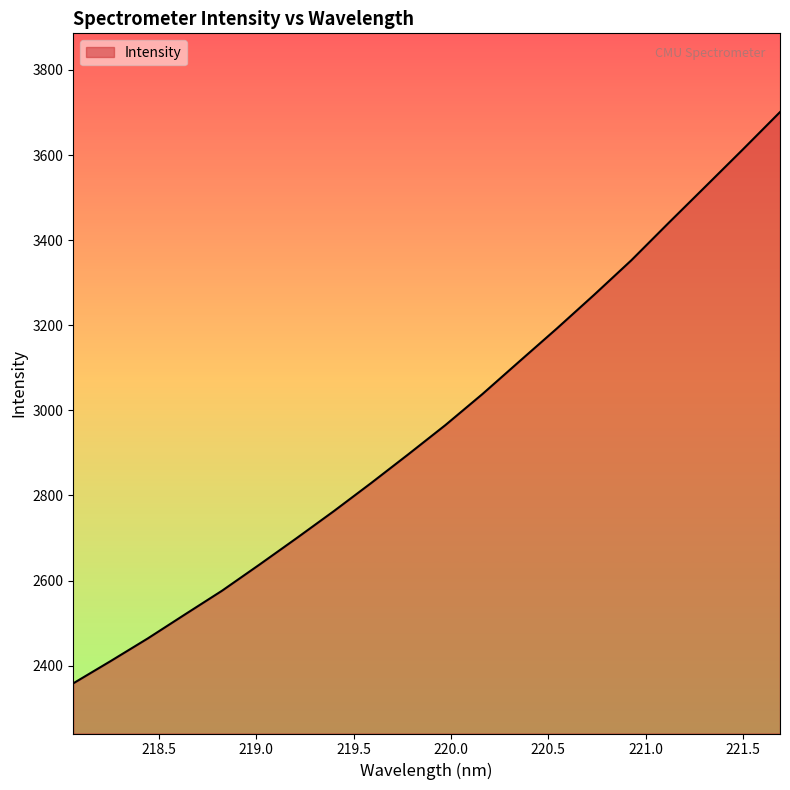

What is the minimum value shown in the chart?

2358.4